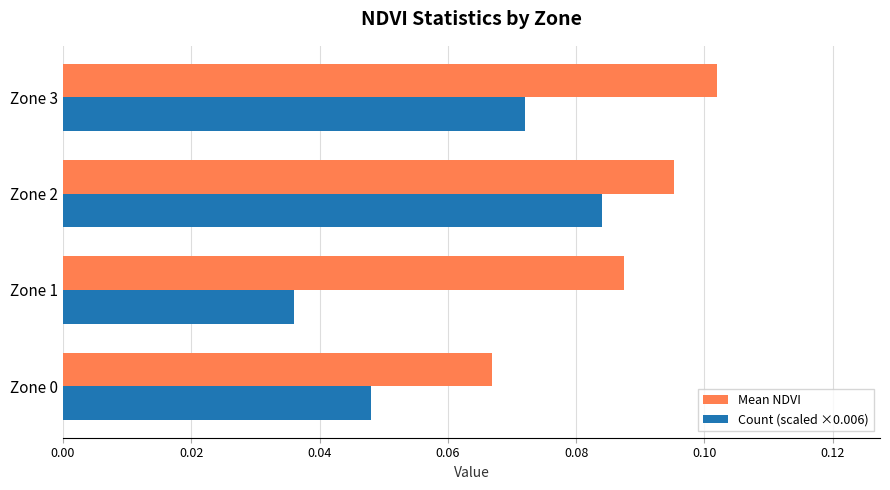

Which category has the highest value in the Mean NDVI series?

Zone 3